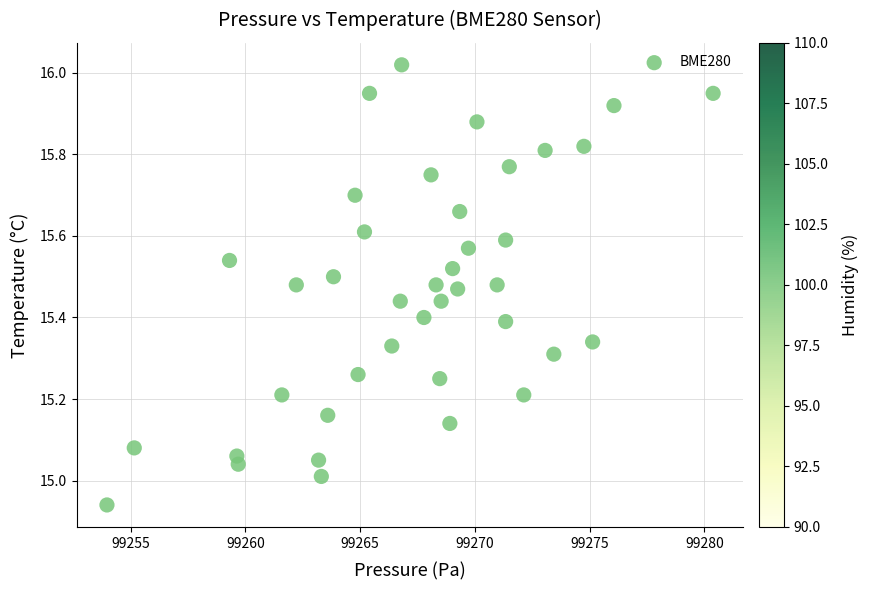

What is the range of X values (max minus min)?

26.4